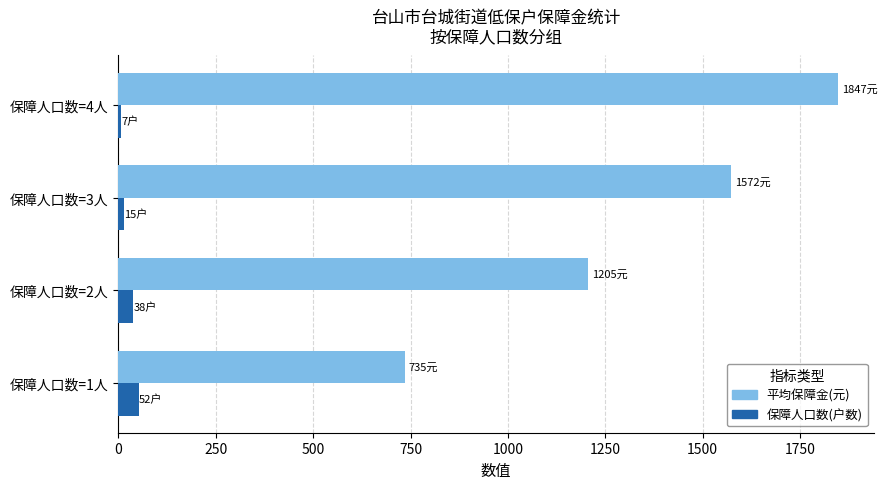

At which category is the sum across all series the highest?

保障人口数=4人